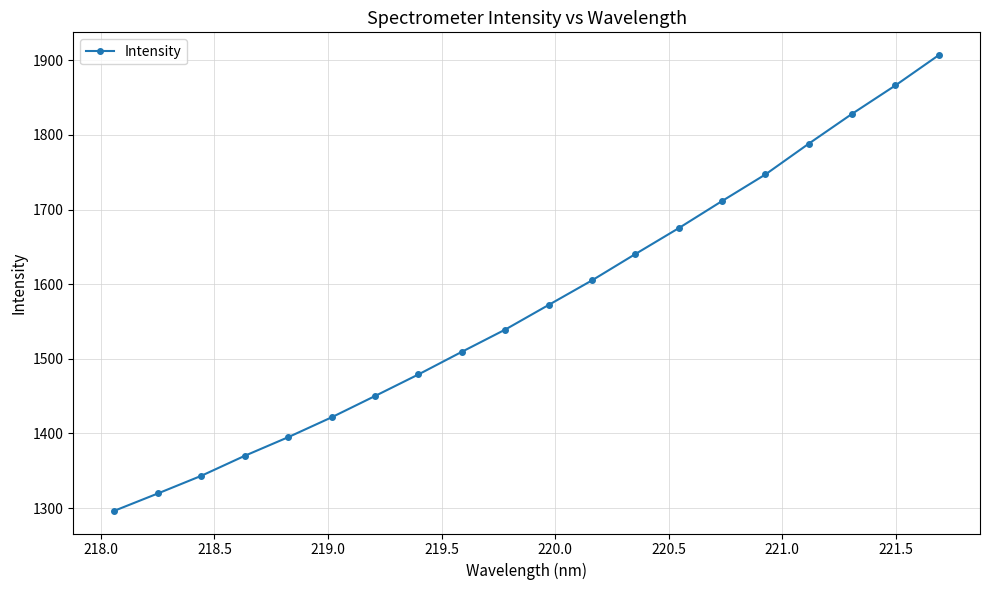

What is the value of the 9th point from the left?

1509.3